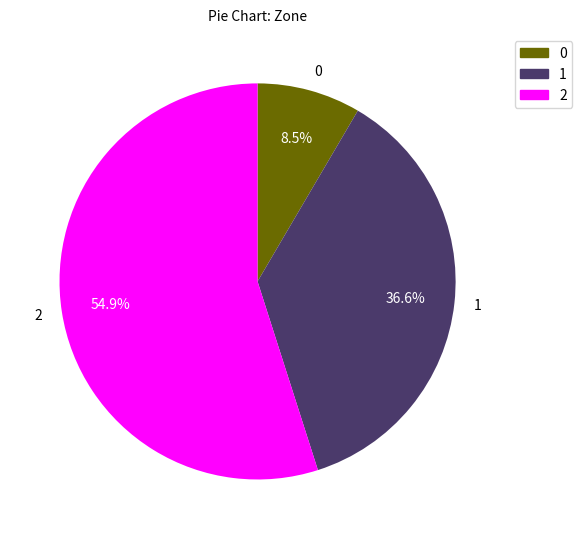

True or false: 0 accounts for 16% of the total.

False